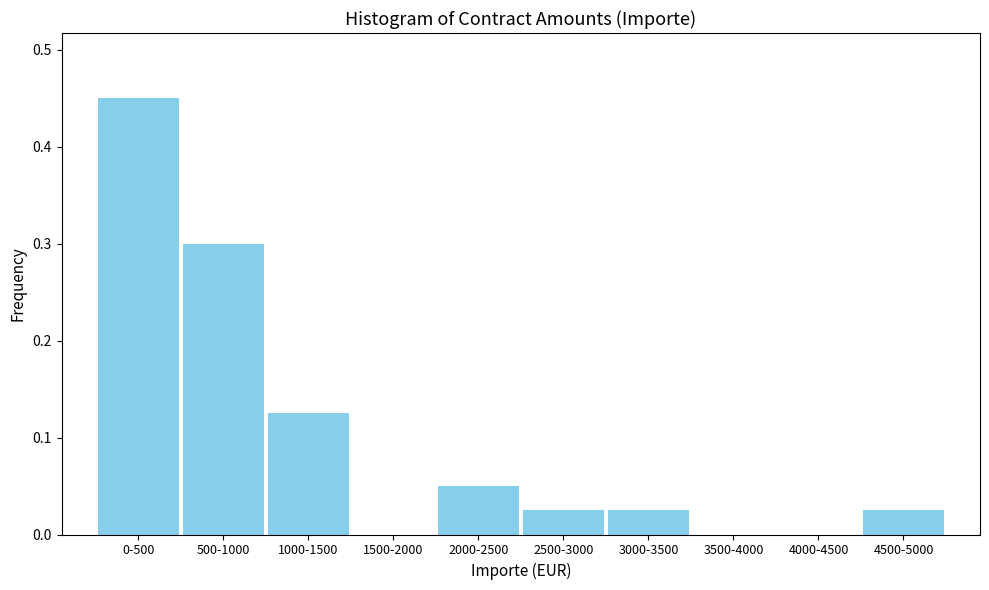

Is it true that the value at 1000-1500 is 0.2?

False